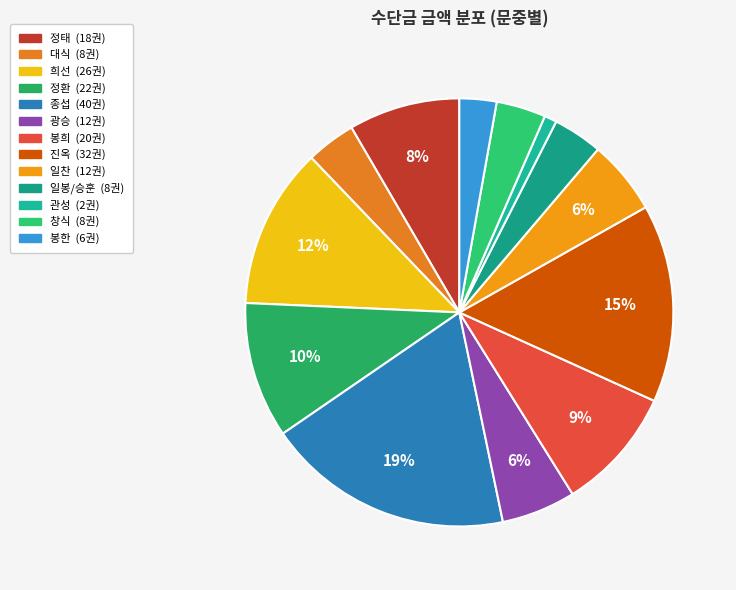

Is there a majority slice in this chart?

No